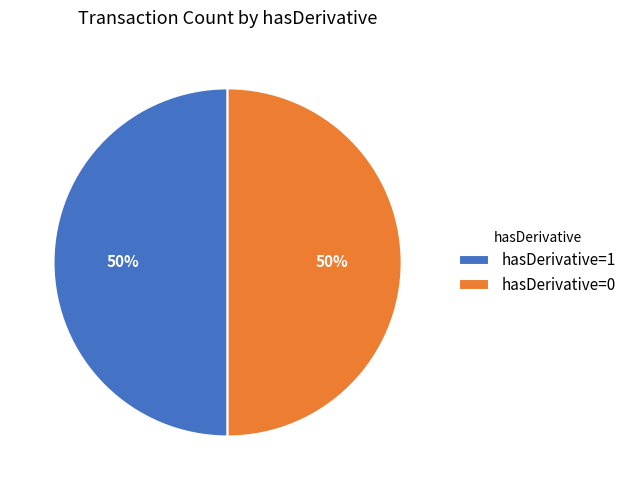

Approximately how many times larger is the value at hasDerivative=0 compared to hasDerivative=1?

1.0